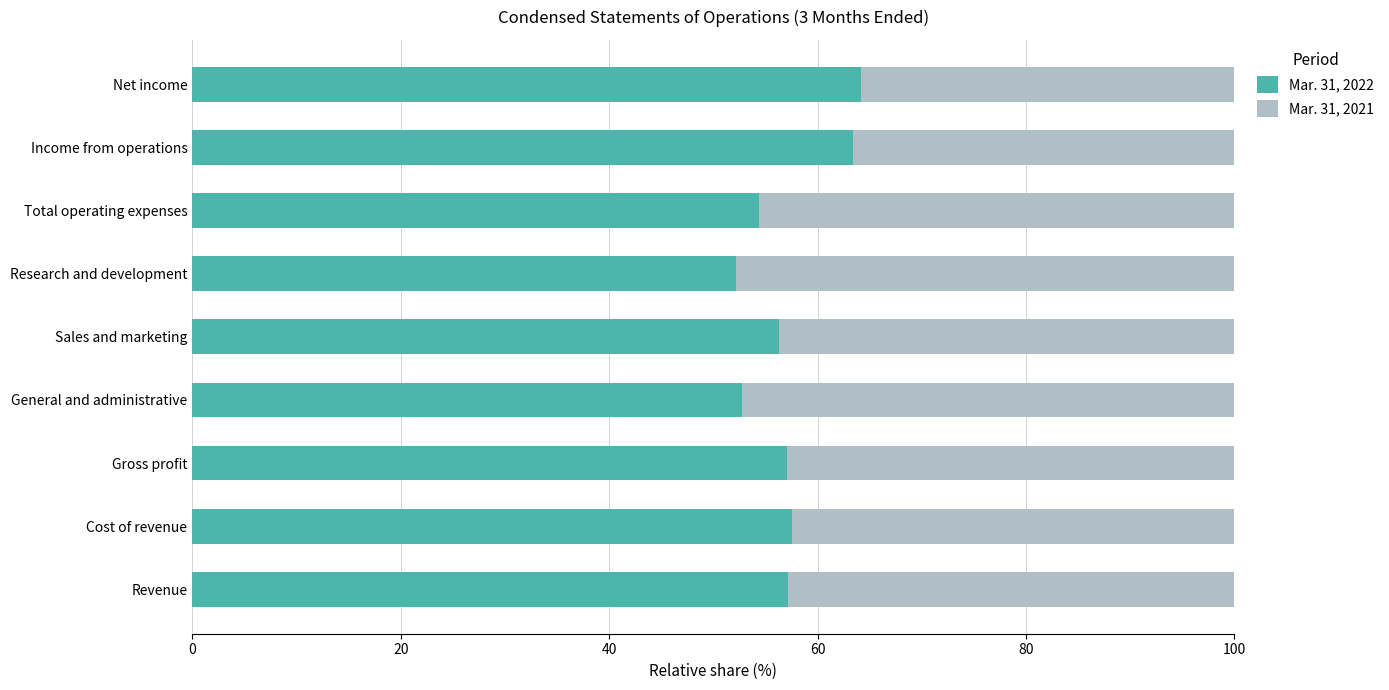

What is the difference between the Mar. 31, 2022 values at Income from operations and Revenue?

6.2